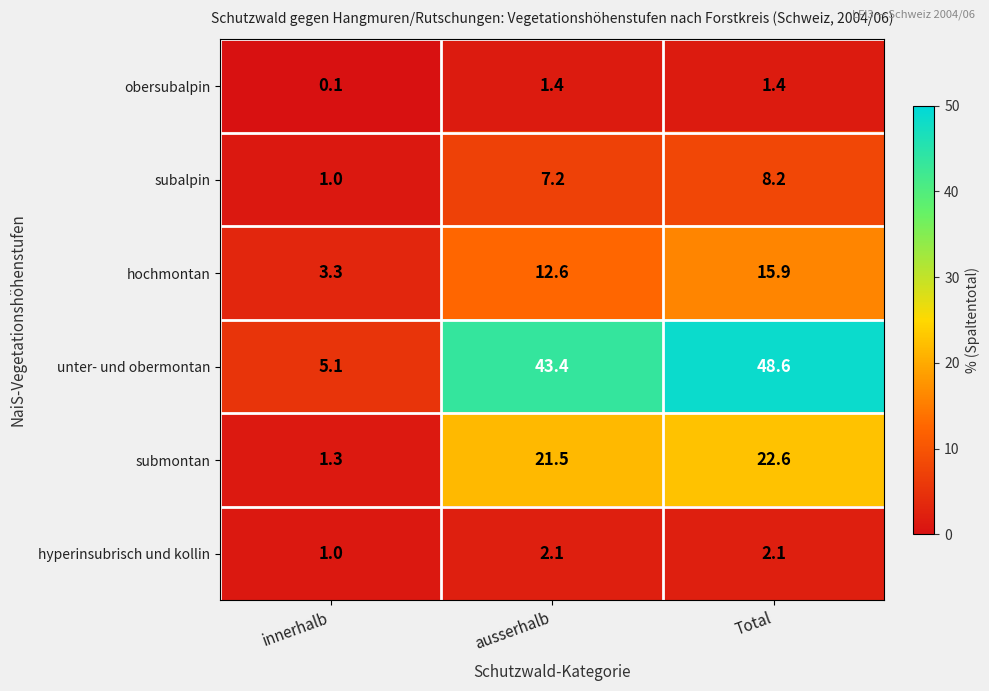

Rank the series by their maximum value, from highest to lowest.

unter- und obermontan, submontan, hochmontan, subalpin, hyperinsubrisch und kollin, obersubalpin